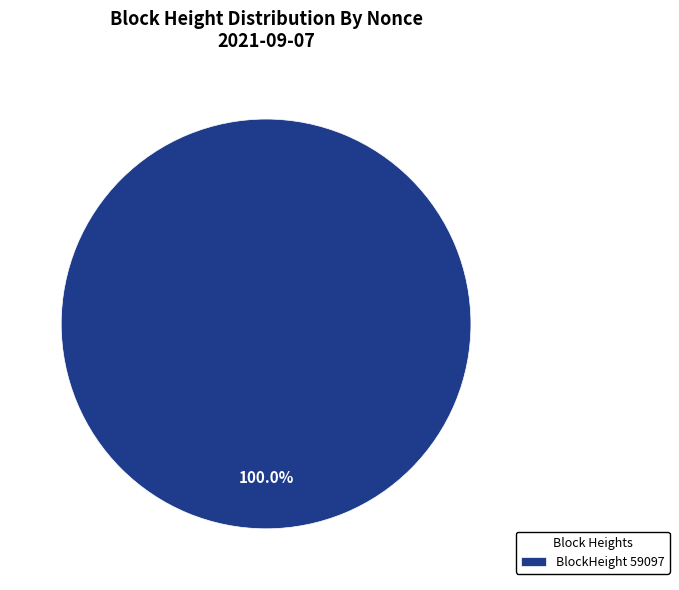

Is there a majority slice in this chart?

Yes